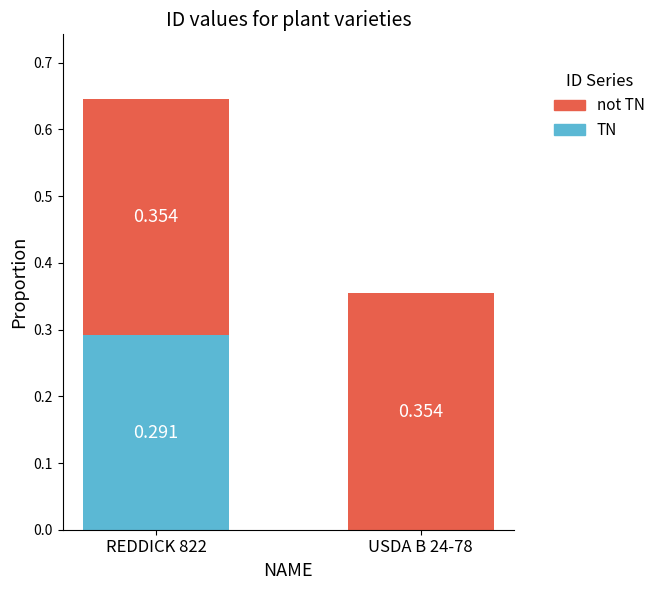

Are the bars grouped side by side (vs. stacked)?

No